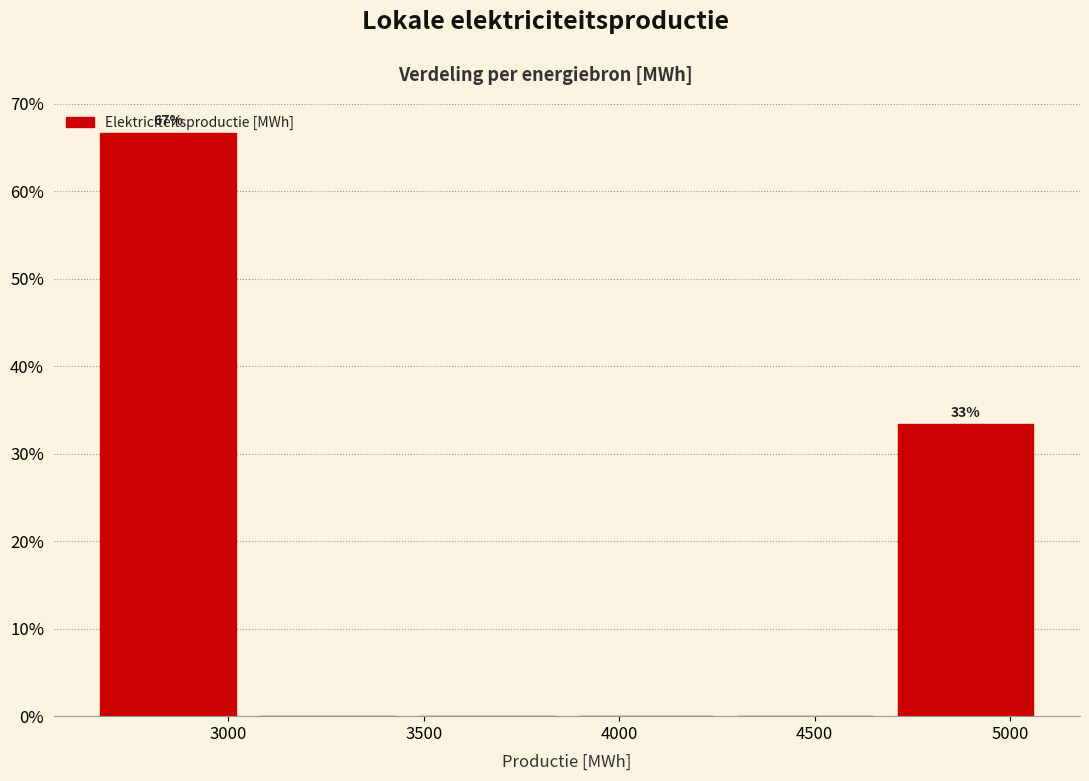

Over which range of the x-axis is the bar tallest?

2650 to 3050